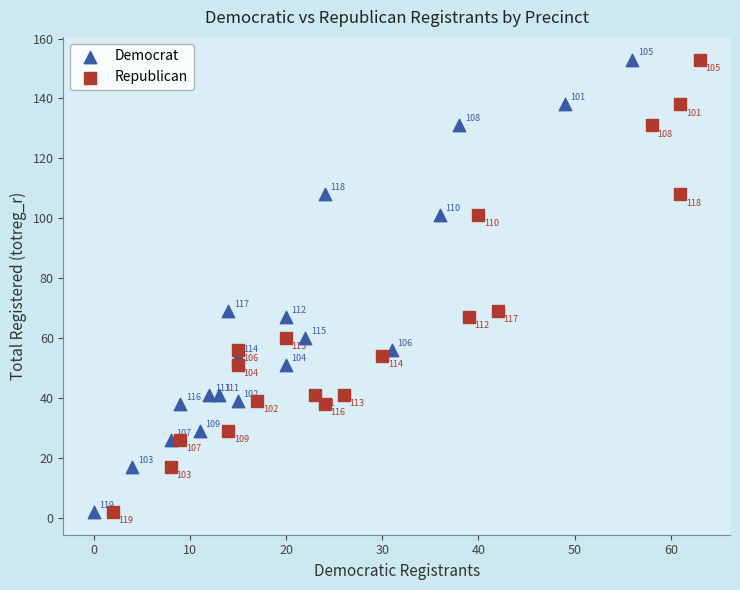

What are all the series names shown in the legend?

Democrat, Republican